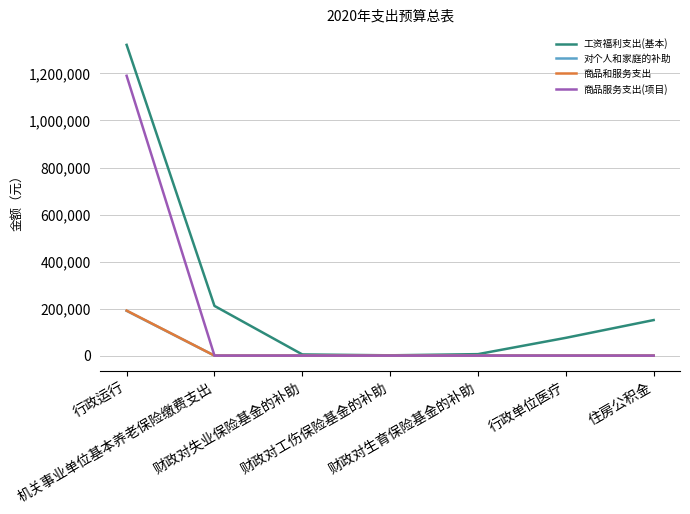

The 商品和服务支出 series shows 57614 at 机关事业单位基本养老保险缴费支出. True or false?

False